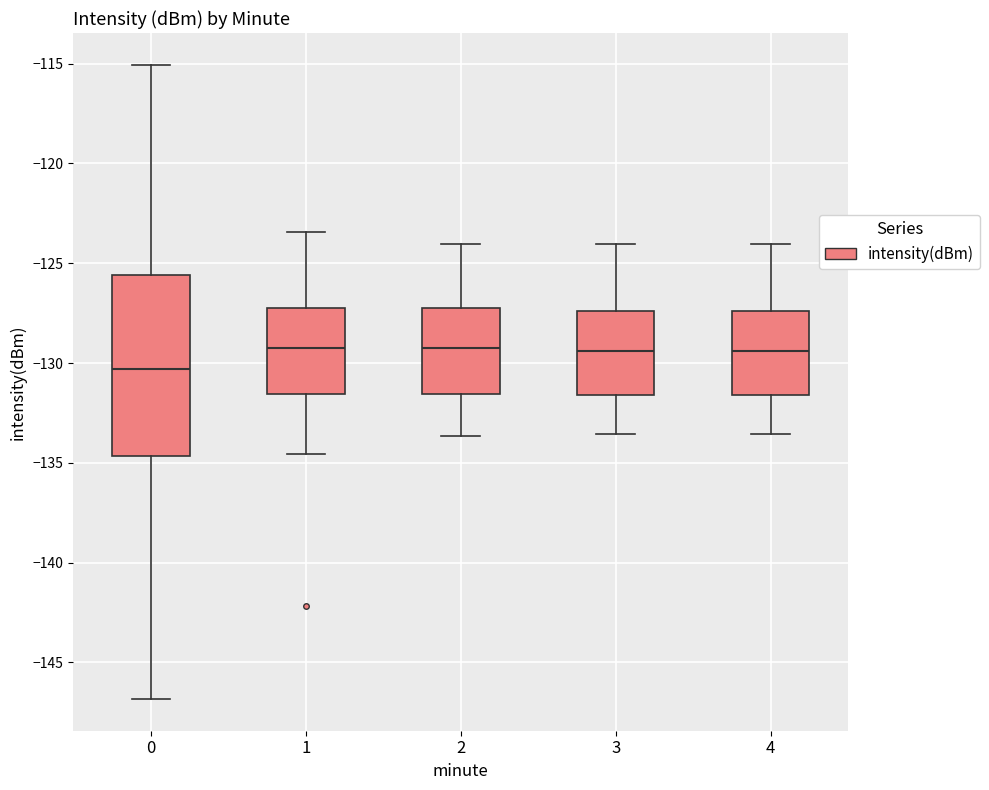

Reading left to right, transcribe this box plot: for each box, give where its median line is, the range the box spans, and where its two whiskers end, as read against the y-axis. The values are not printed on the chart, so give them approximately, as read against the axis.

0: median -130.5, box -134.5 to -125.5, whiskers -147.0 to -115.0
1: median -129.5, box -131.5 to -127.5, whiskers -134.5 to -123.5
2: median -129.0, box -131.5 to -127.0, whiskers -133.5 to -124.0
3: median -129.5, box -131.5 to -127.5, whiskers -133.5 to -124.0
4: median -129.5, box -131.5 to -127.5, whiskers -133.5 to -124.0